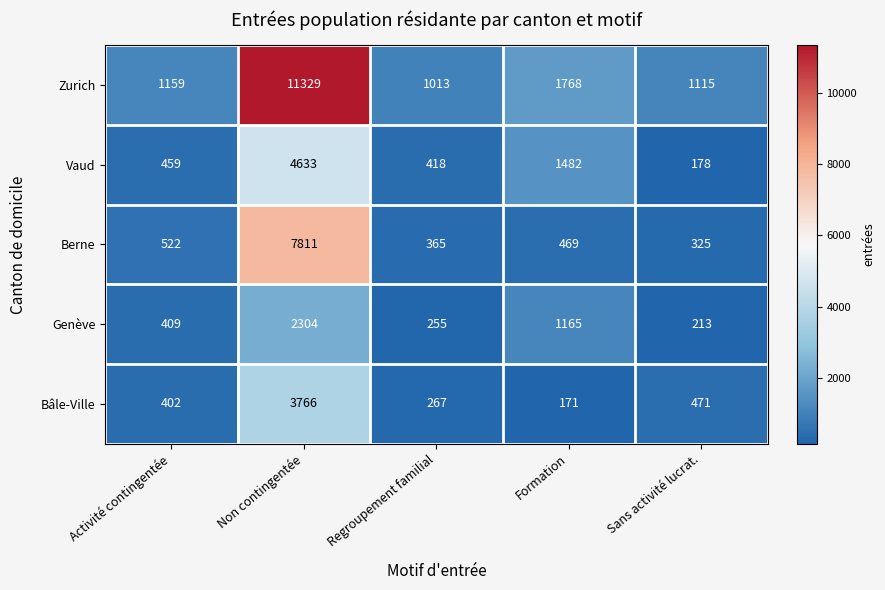

Rank the series at Activité contingentée from highest to lowest value.

Zurich, Berne, Vaud, Genève, Bâle-Ville